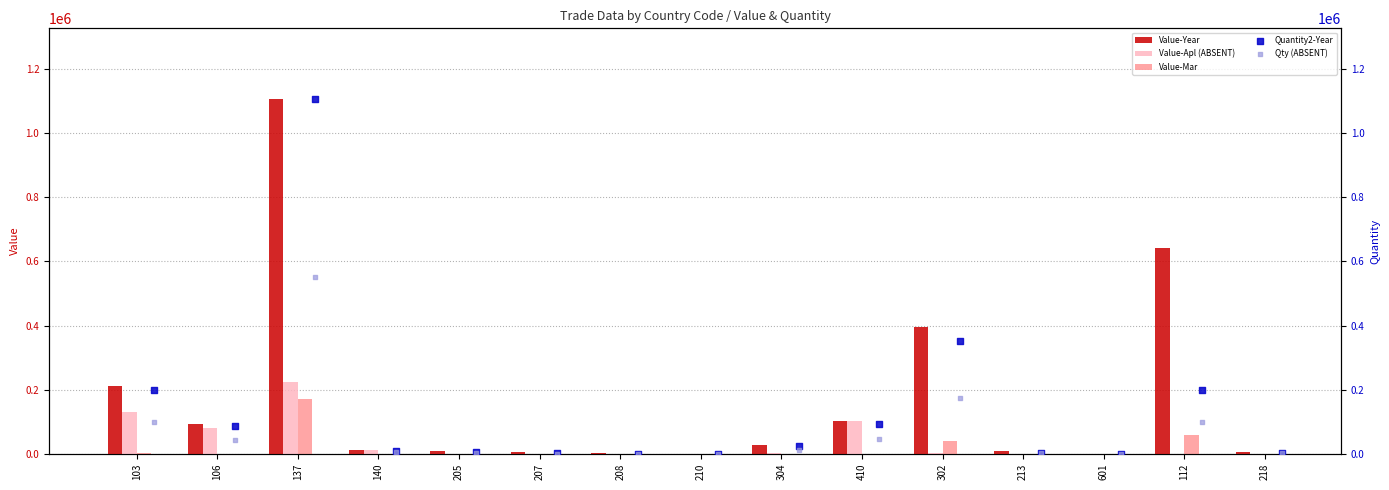

The value of Value-Mar at 304 is 0. True or false?

True